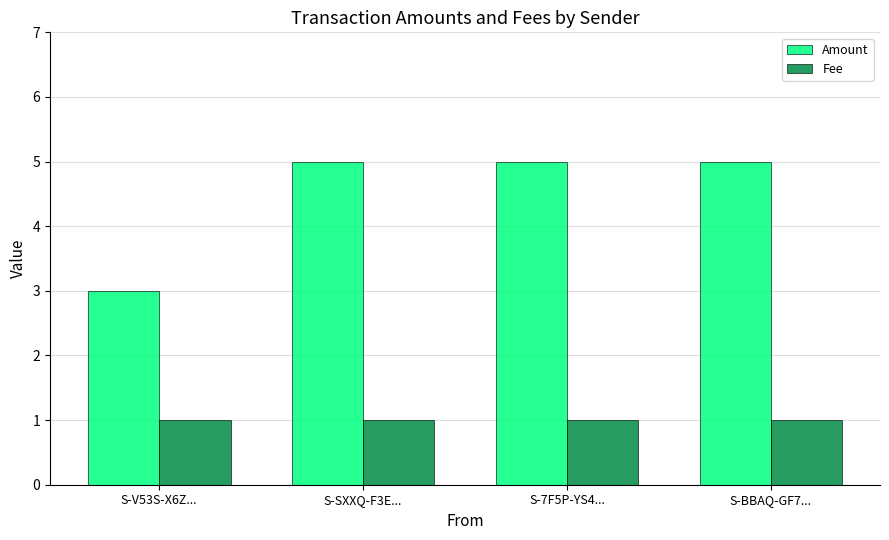

True or false: Amount has a value of 7 at S-7F5P-YS4....

False